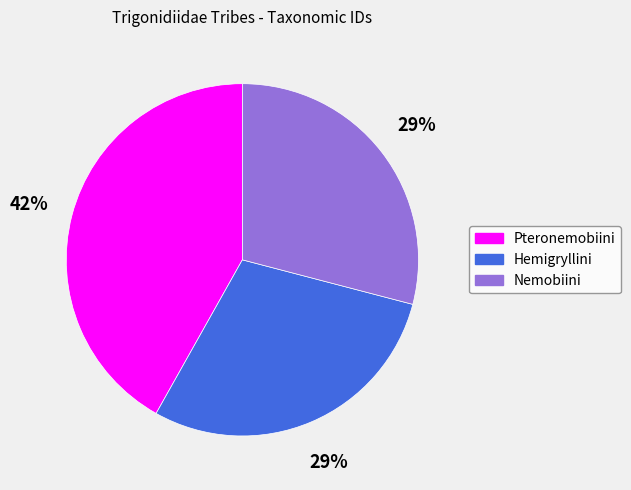

What percentage is the Pteronemobiini slice, to the nearest percent?

42%